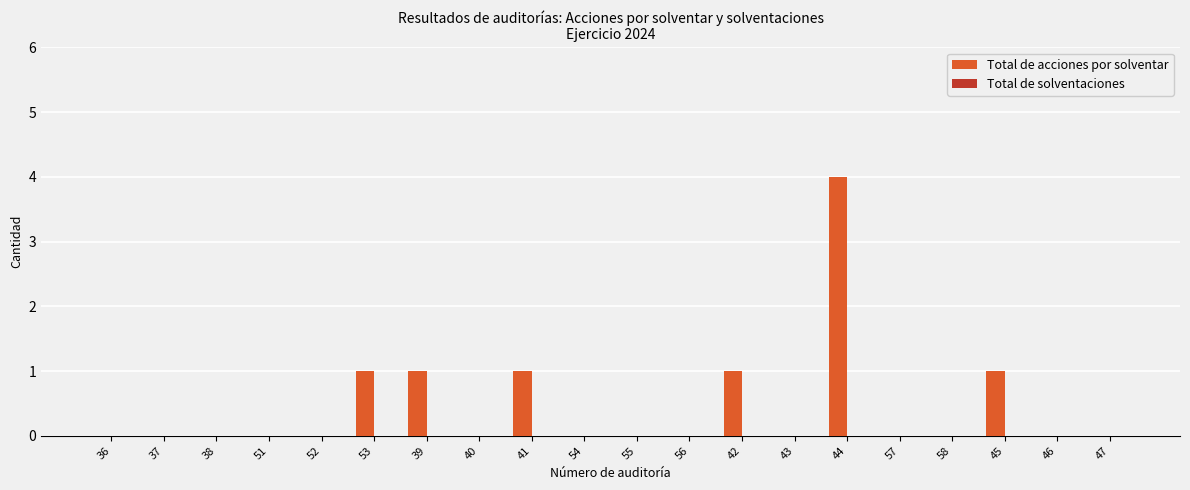

Which category has the highest value across all series?

44